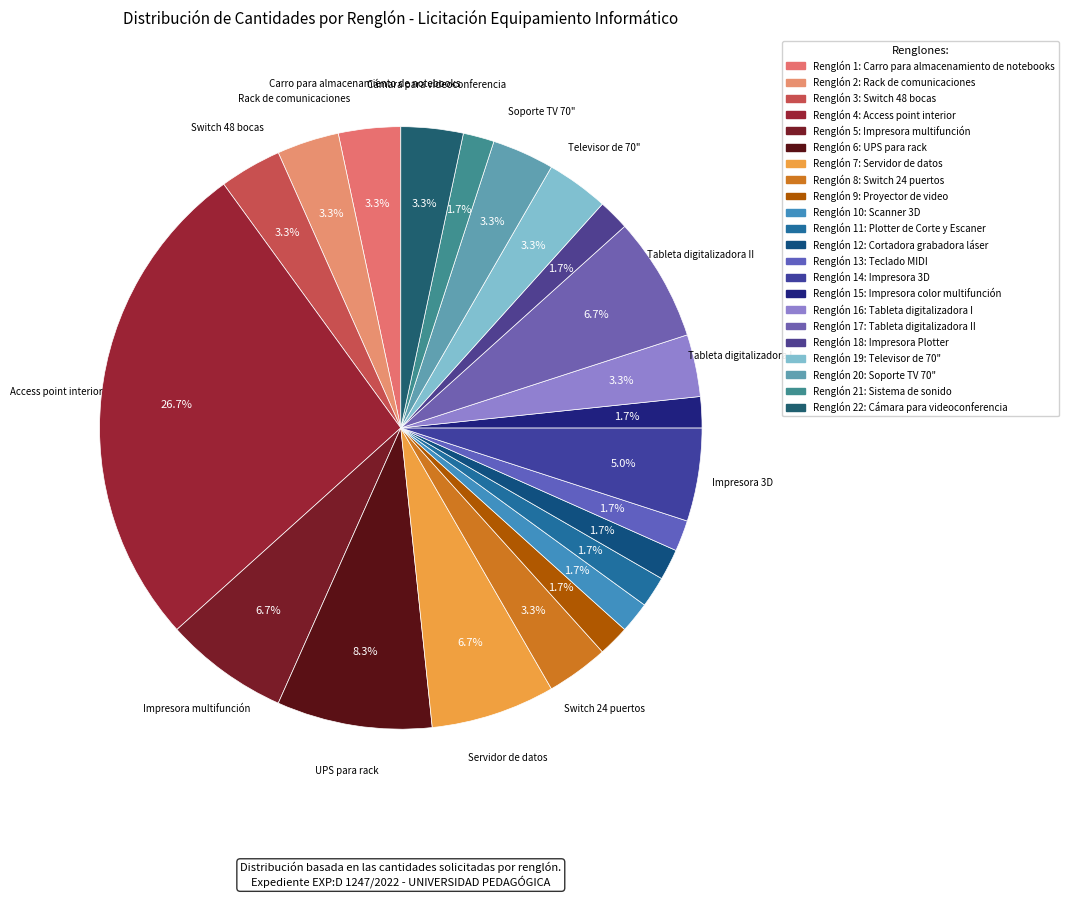

Count the number of slices in the pie.

22